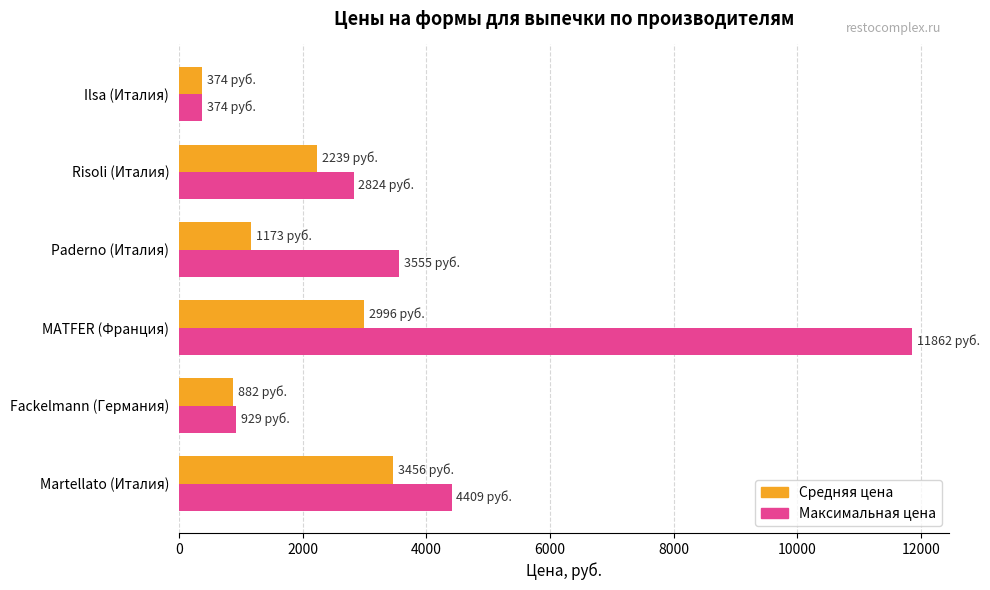

At how many categories does at least one series exceed 7735?

1